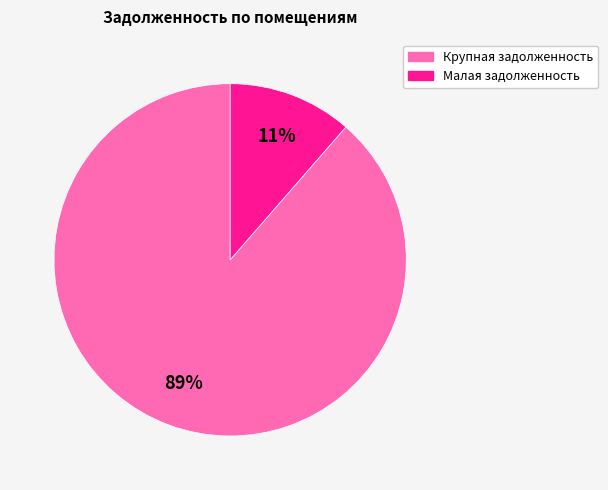

Is there a majority slice in this chart?

Yes